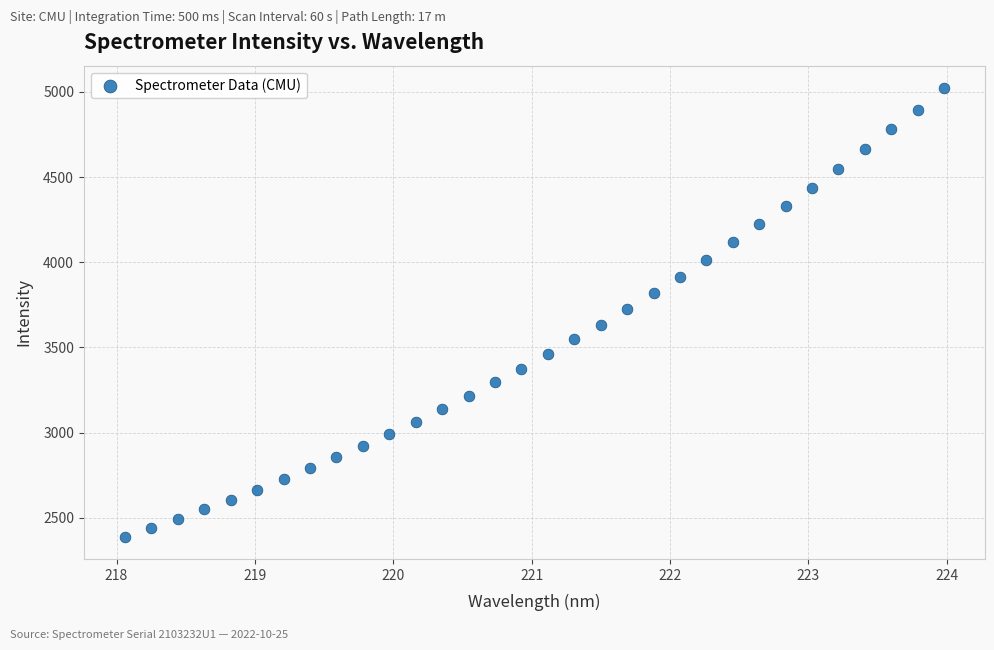

What is the range of Y values (max minus min)?

2632.2